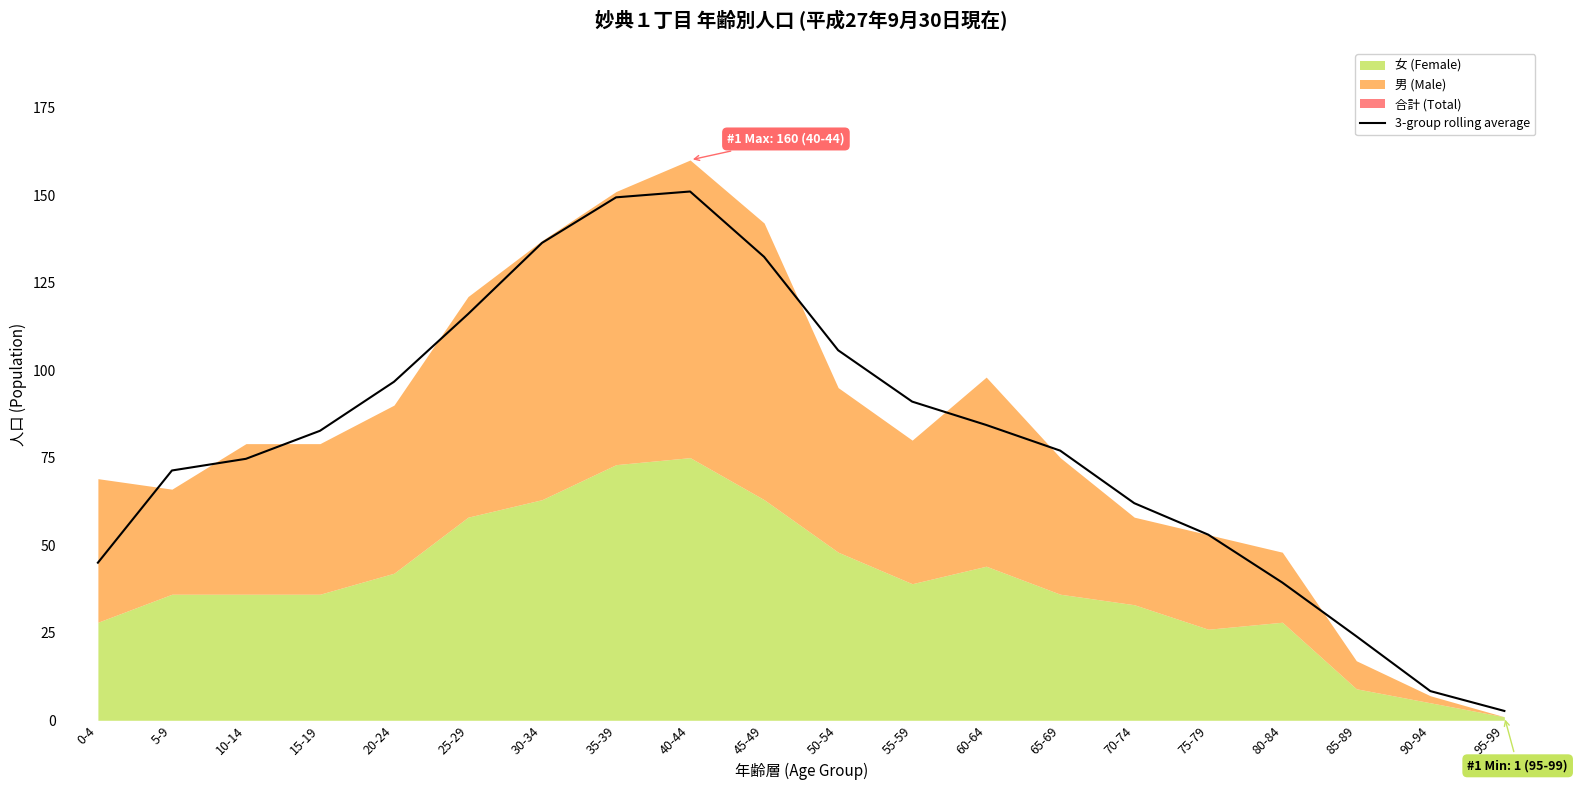

List the labels in order of value, smallest first.

95-99, 90-94, 85-89, 80-84, 0-4, 75-79, 70-74, 5-9, 10-14, 65-69, 15-19, 60-64, 55-59, 20-24, 50-54, 25-29, 45-49, 30-34, 35-39, 40-44